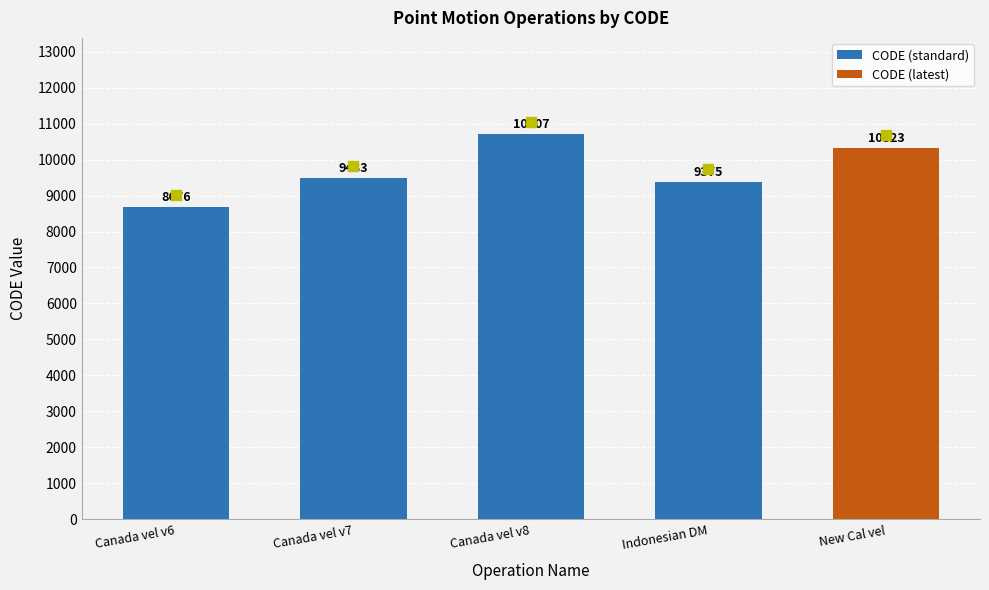

What is the ratio of the value at Canada vel v8 to the value at Canada vel v7?

1.1